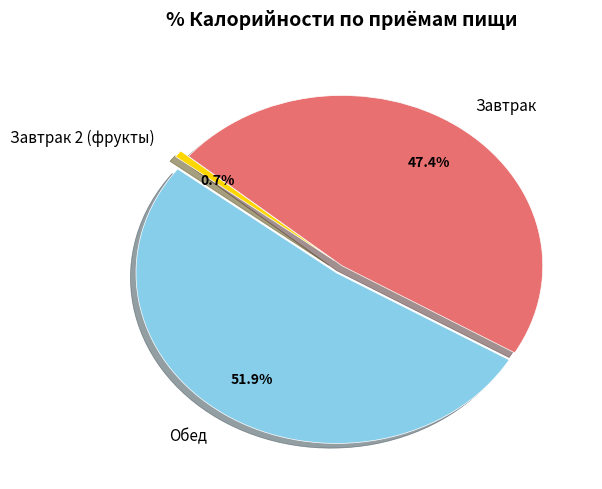

How many slices are in this pie chart?

3